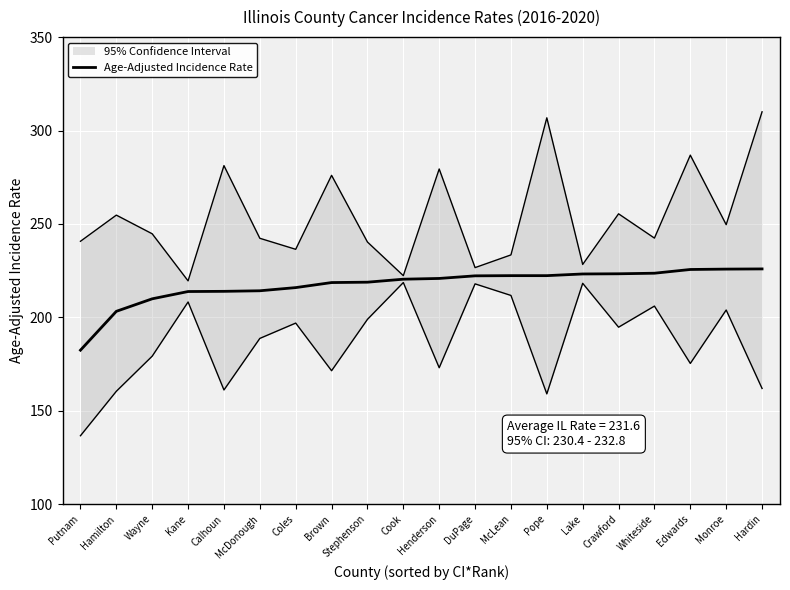

What position from the left is Brown?

8